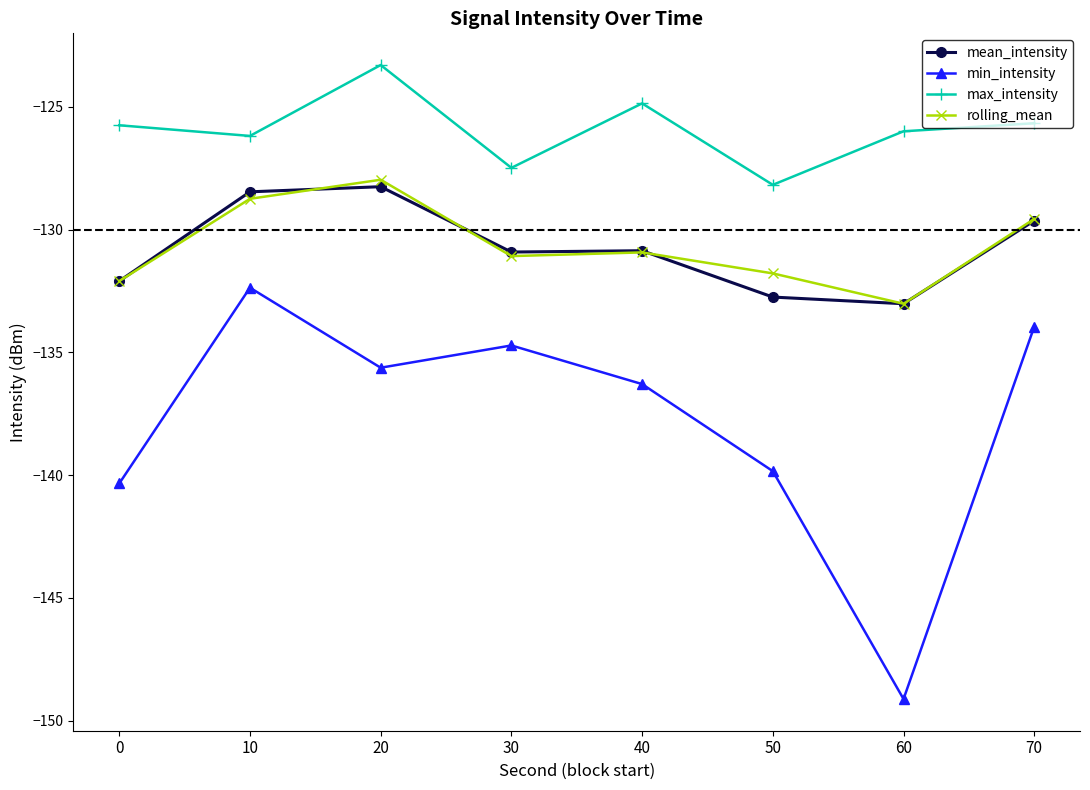

What is the difference between the second highest and second lowest values in the rolling_mean series?

3.4